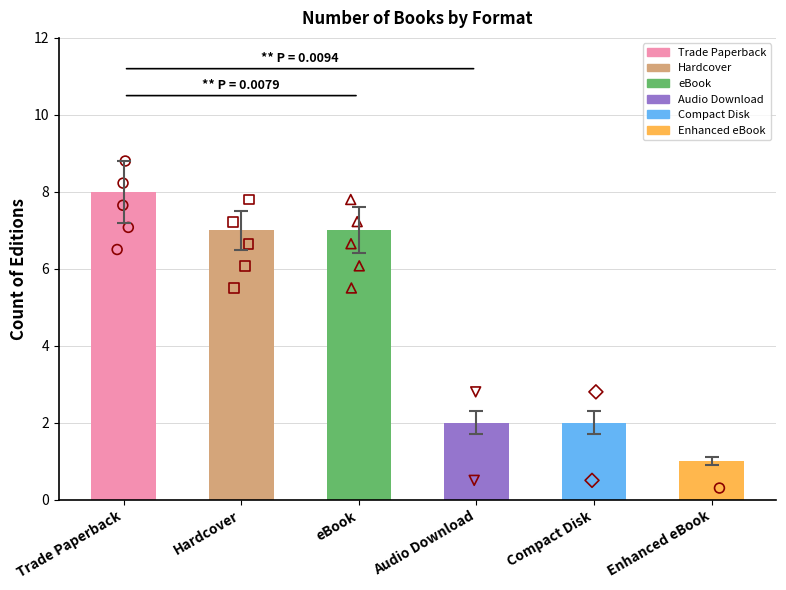

Between Hardcover and Audio Download, which is larger?

Hardcover